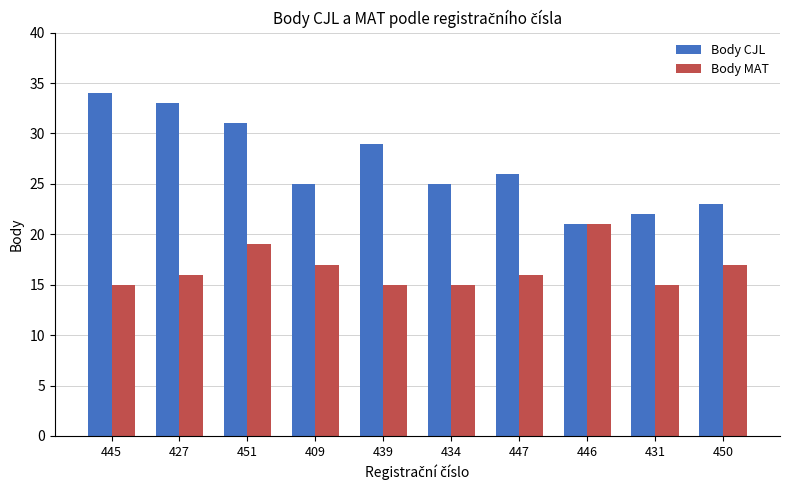

Is it true that Body CJL equals 29 at 431?

False